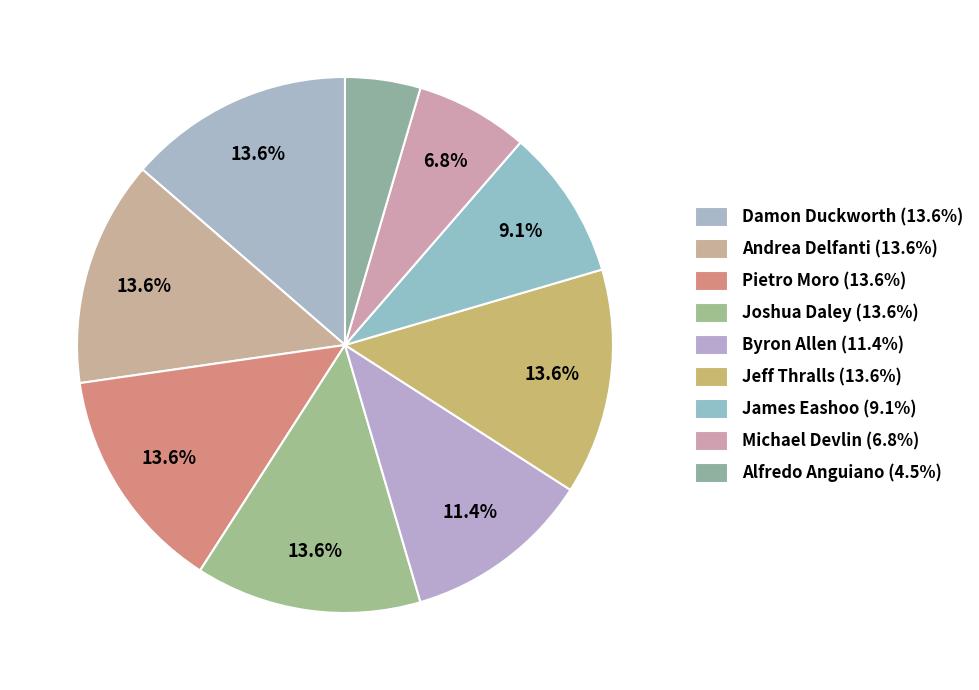

Is there any slice that represents more than half of the pie?

No